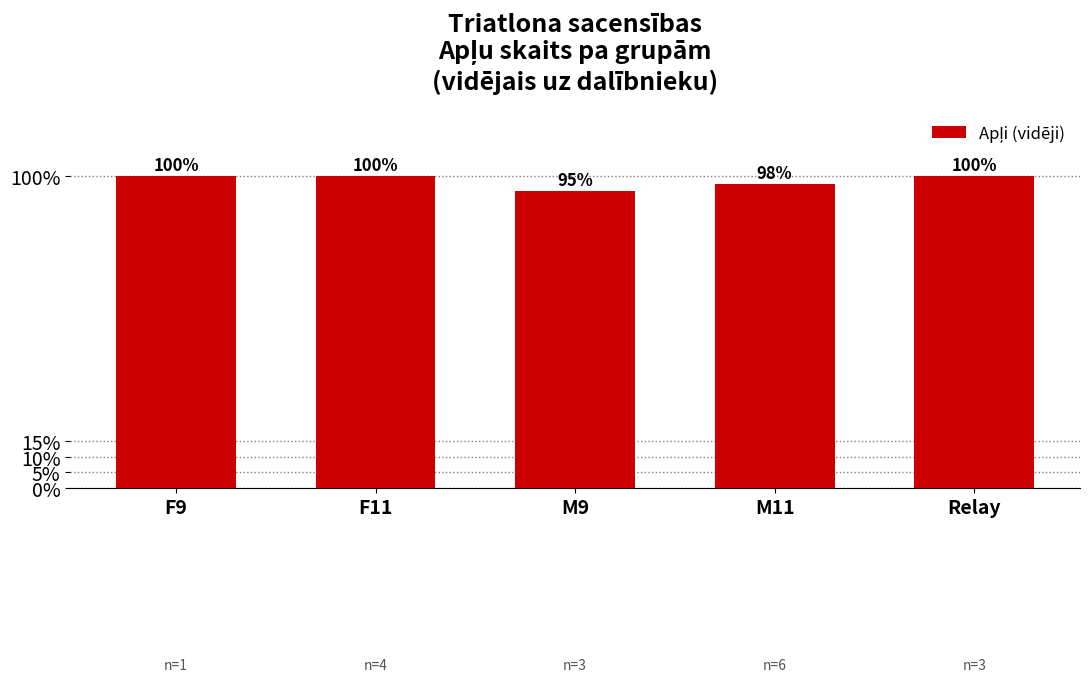

Reading left to right, what are all the values shown in this chart?

F9=7.0	F11=7.0	M9=6.7	M11=6.8	Relay=7.0